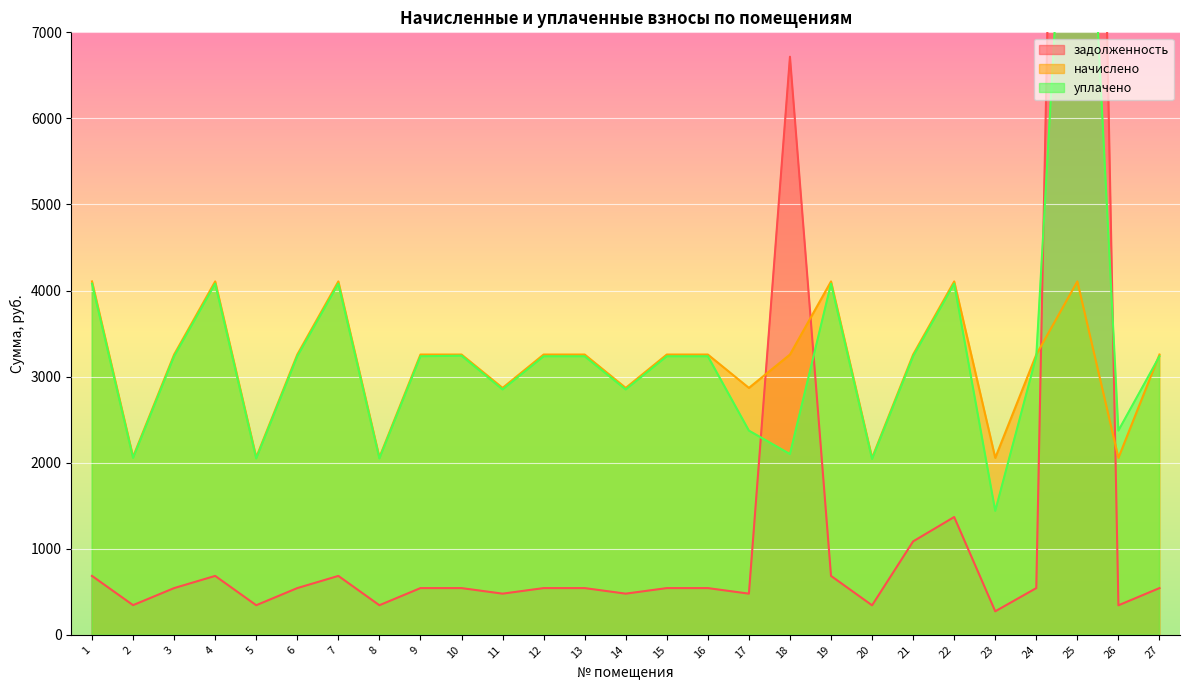

Rank the series at 20 from highest to lowest value.

начислено, уплачено, задолженность